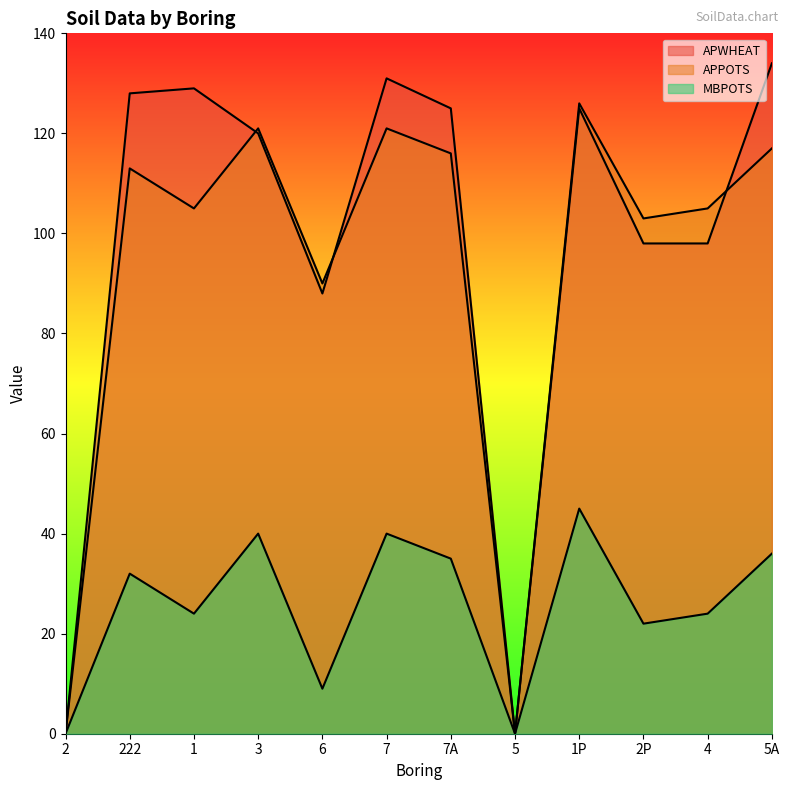

Reading left to right, extract all data points from this chart.

APWHEAT: 0	128	129	120	88	131	125	0	125	98	98	134
APPOTS: 0	113	105	121	90	121	116	0	126	103	105	117
MBPOTS: 0	32	24	40	9	40	35	0	45	22	24	36